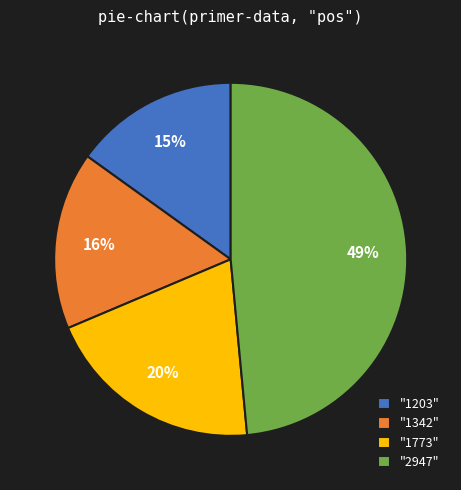

Is the sum of "1773" and "1203" greater than half?

No